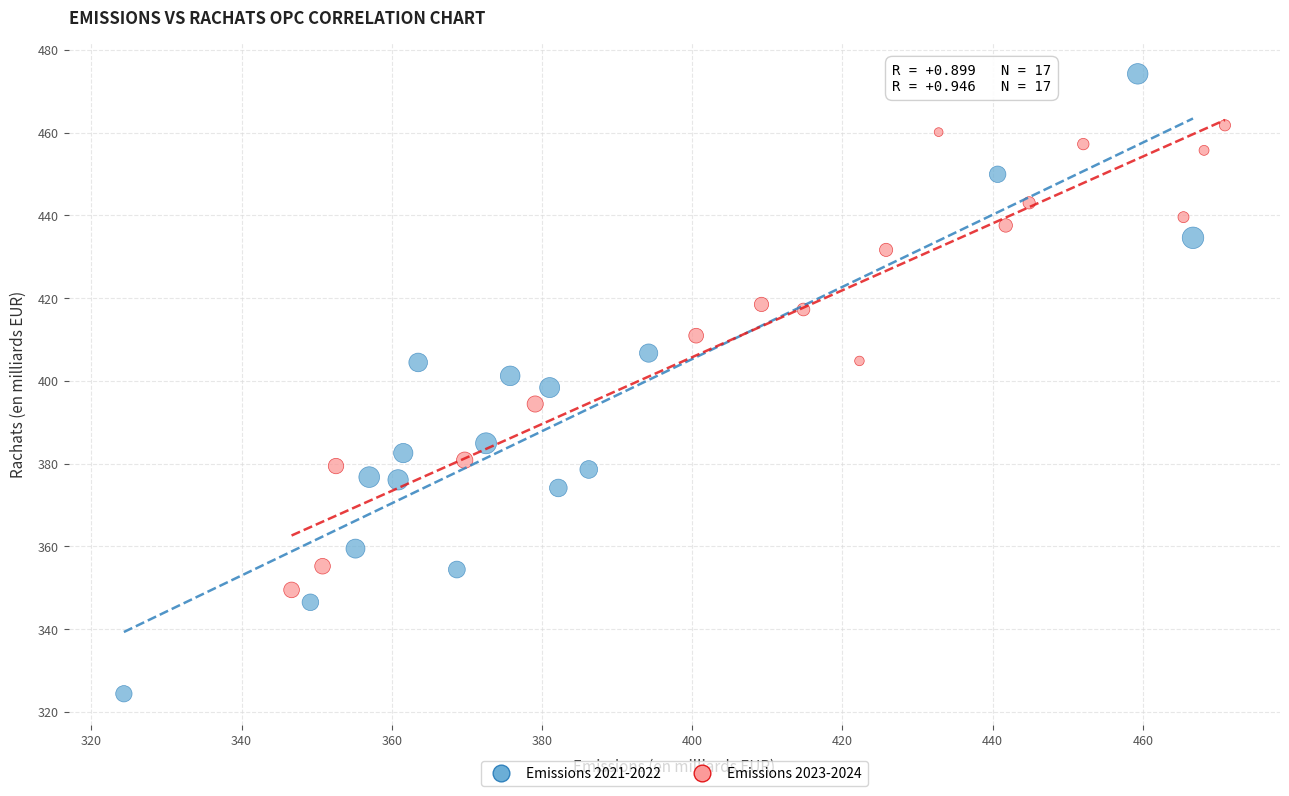

Which series contains the highest Y value?

Emissions 2021-2022